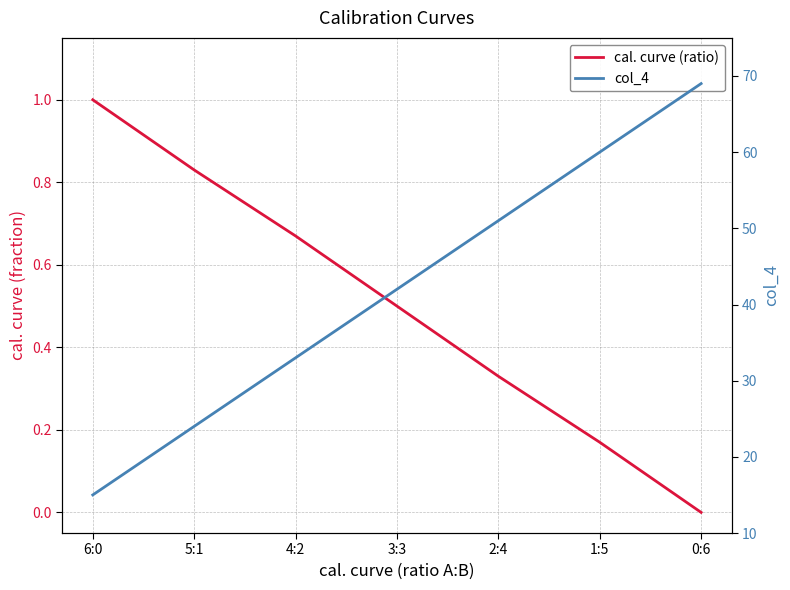

At how many categories does at least one series exceed 7?

7